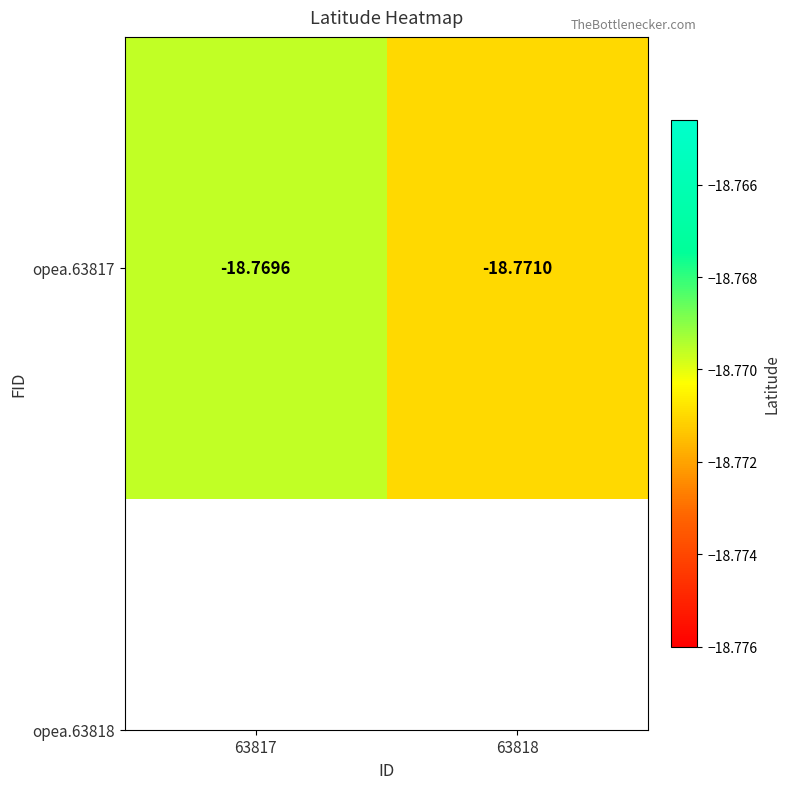

At which category does the chart reach its peak across all series?

63817